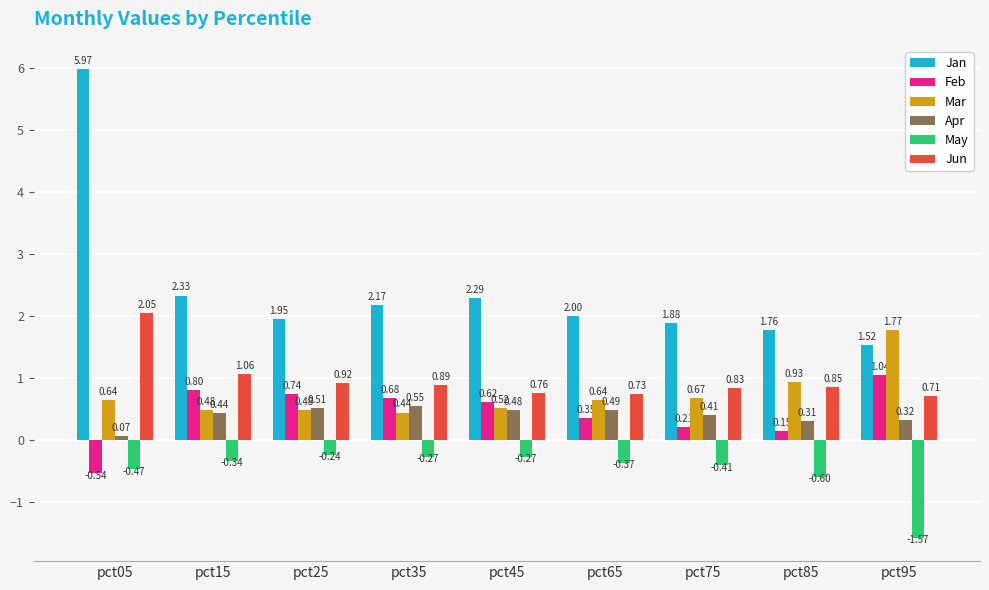

At which category is the sum across all series the highest?

pct05